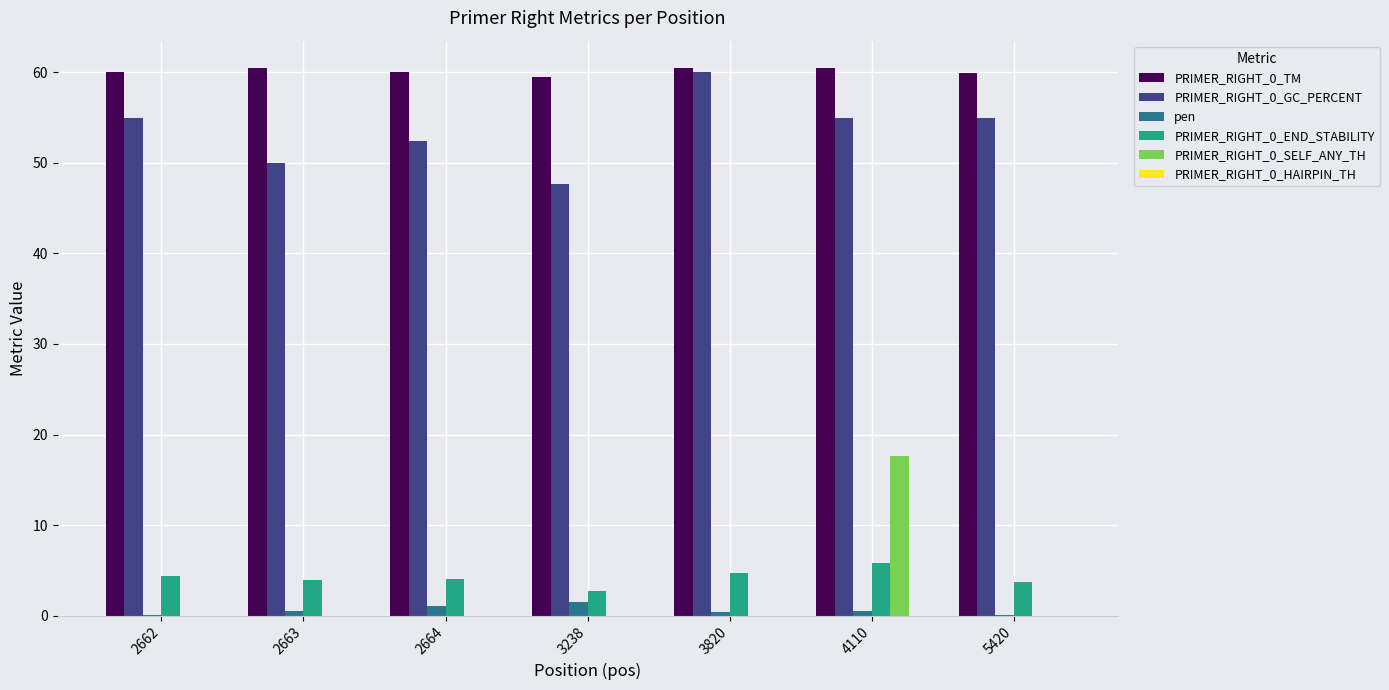

Does the chart contain stacked bars?

No